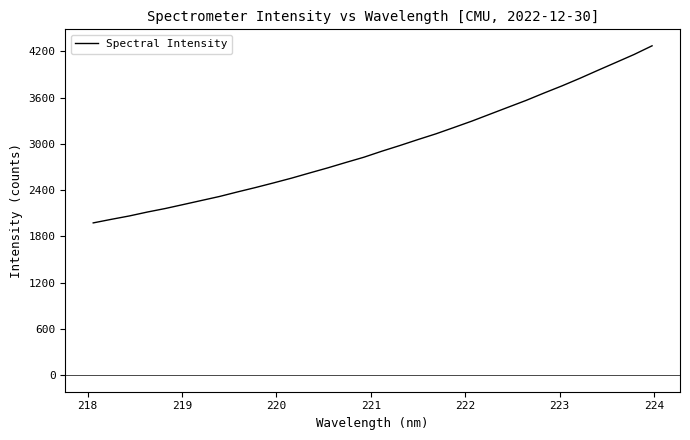

What is the greatest value displayed?

4270.0